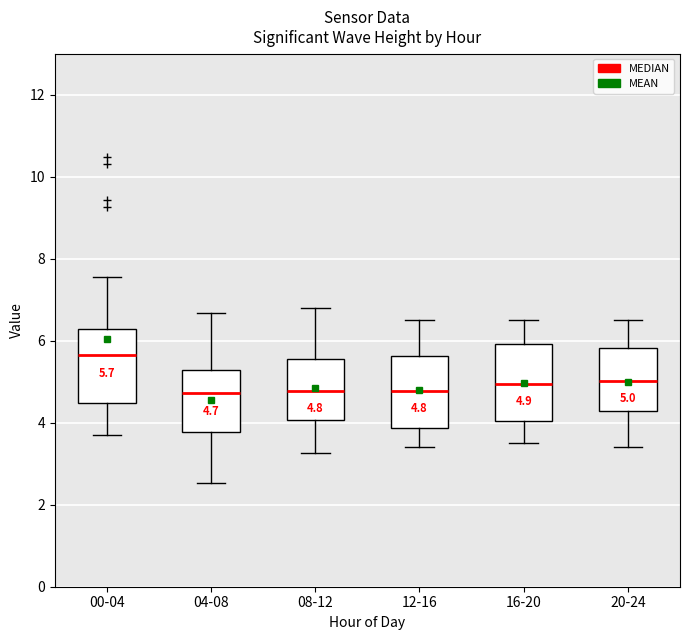

Which box has the highest median line?

00-04